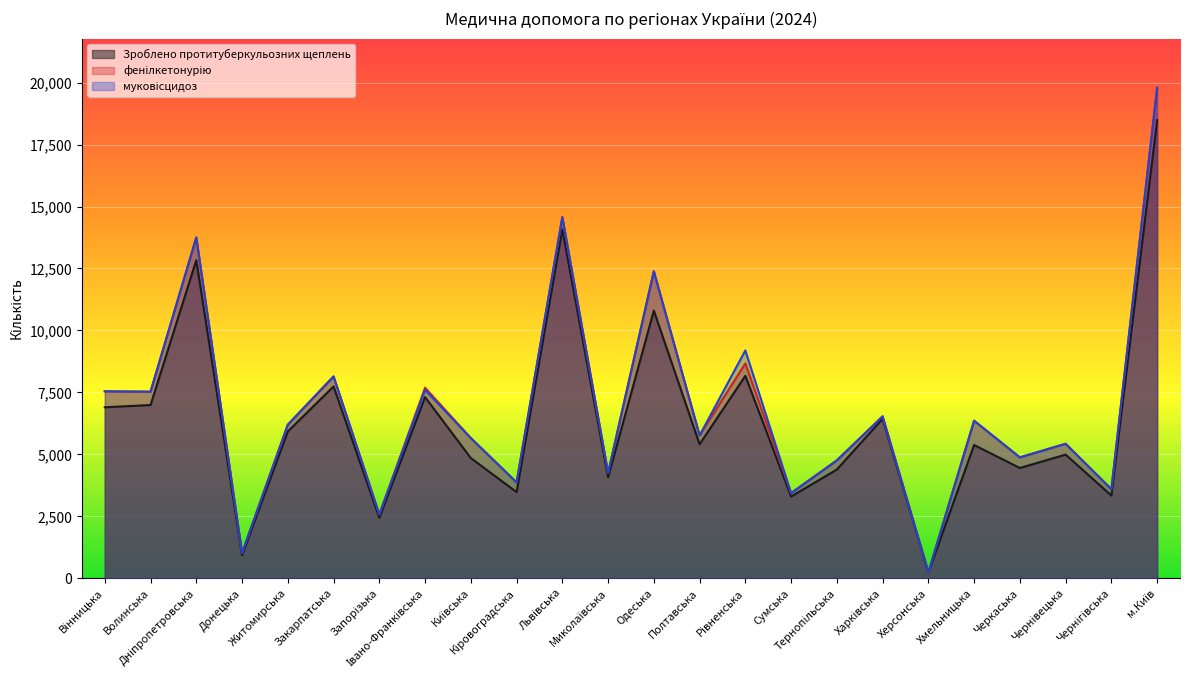

How many lines are shown in the chart?

3